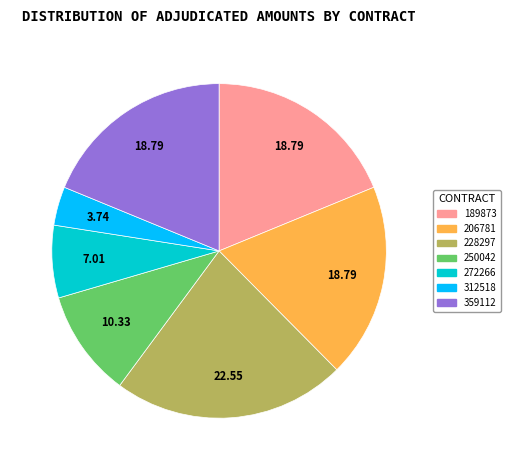

What is the ratio of the value at 359112 to the value at 228297?

0.8